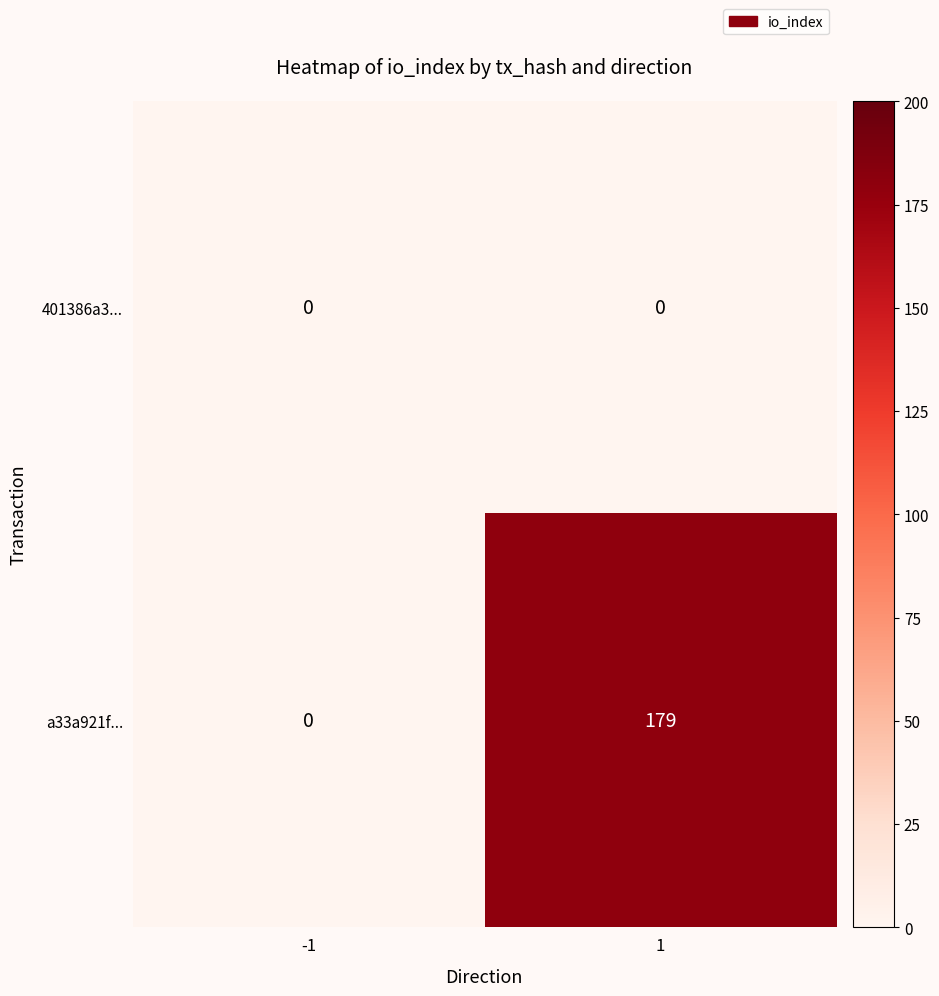

The 401386a3... series shows 0 at 1. True or false?

True